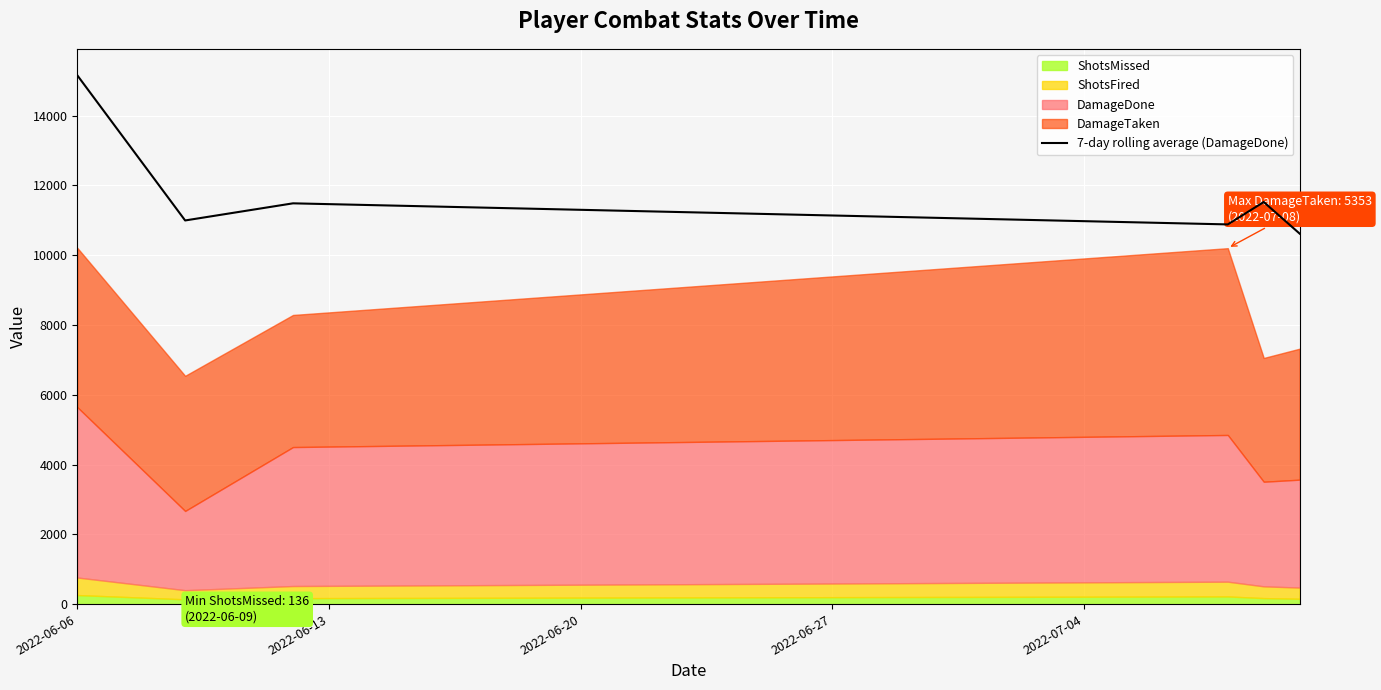

How many points are higher than both their immediate neighbors (excluding endpoints)?

2